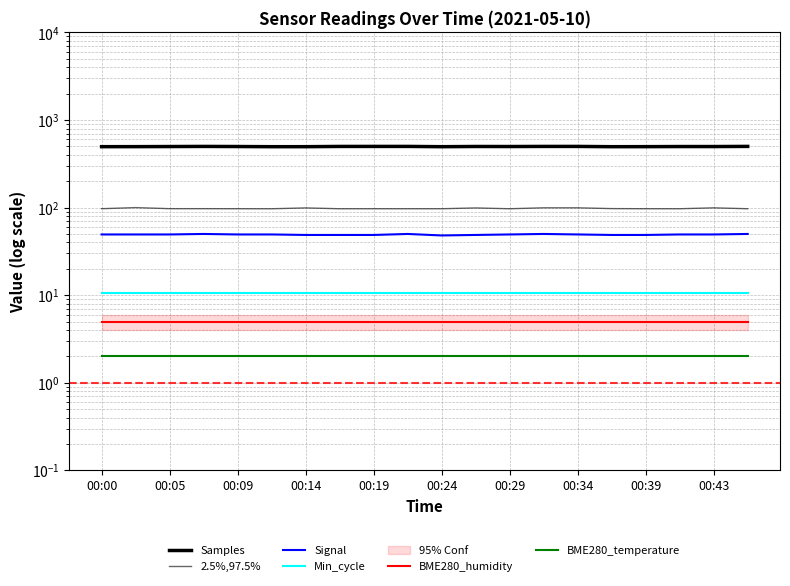

True or false: BME280_humidity has more than 1 points higher than both neighbors.

False